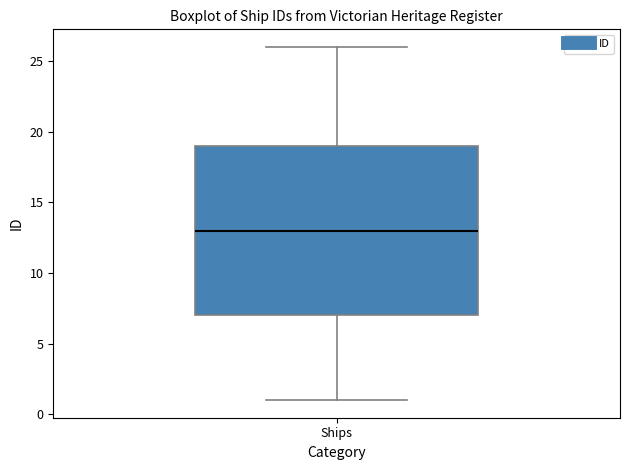

Read this box plot against the y-axis: the position of the median line, the range covered by the box, and the ends of both whiskers. The values are not printed on the chart, so give them approximately, as read against the axis.

median 13, box 7 to 19, whiskers 1 to 26